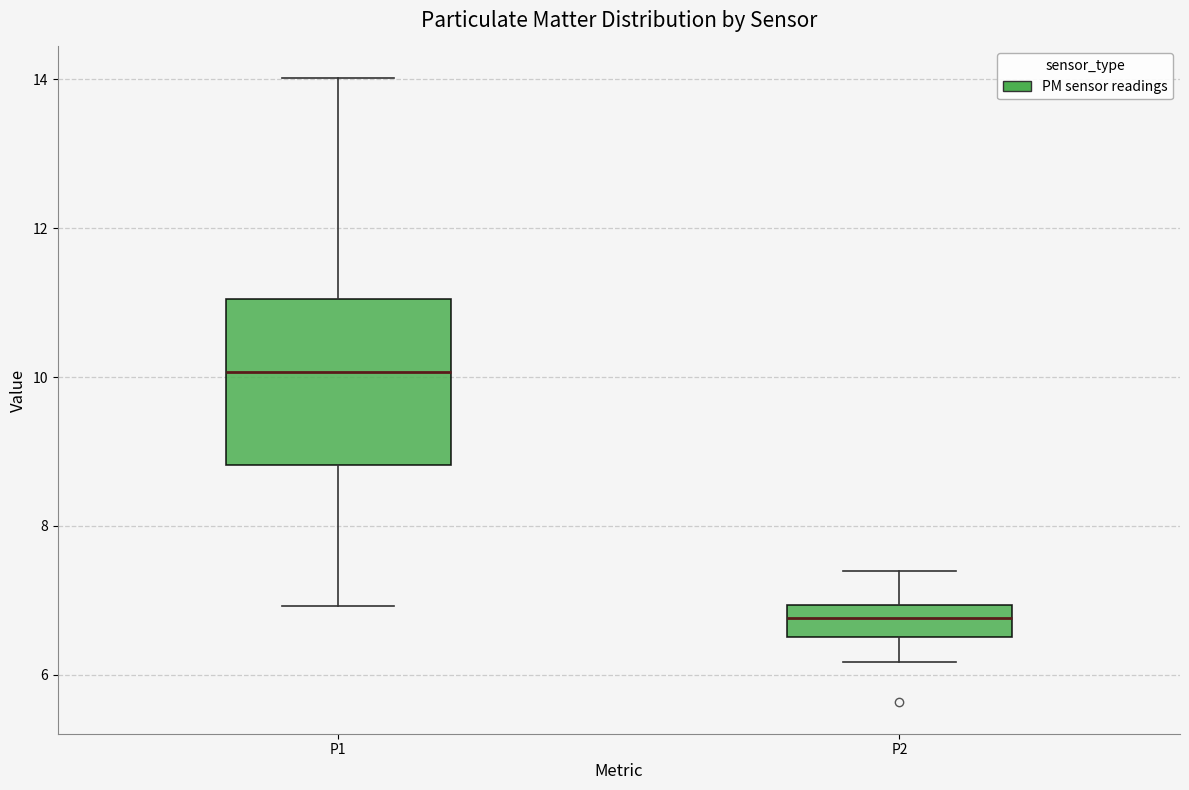

Which box's median line is the lowest?

P2